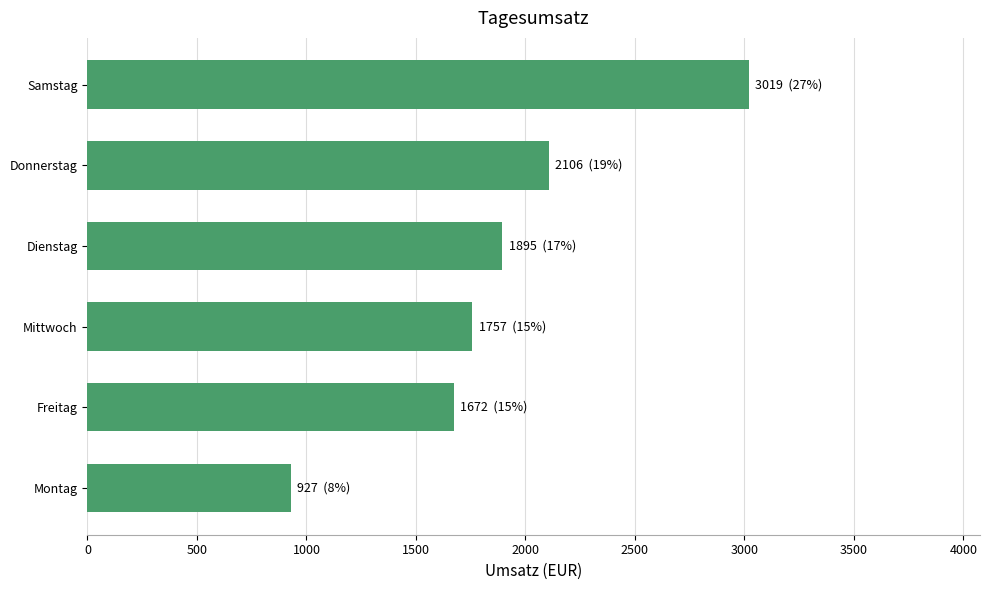

List the labels in order of value, smallest first.

Montag, Freitag, Mittwoch, Dienstag, Donnerstag, Samstag